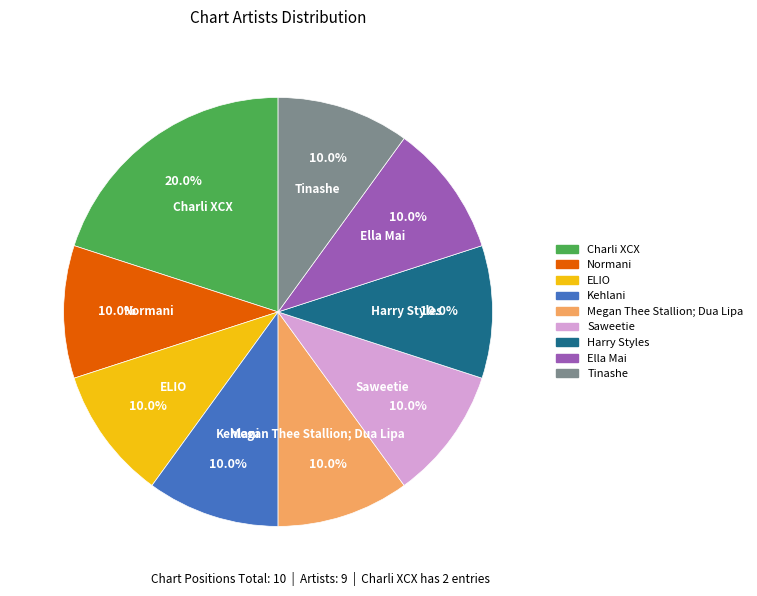

To the nearest percent, what percentage of the pie is ELIO?

10%